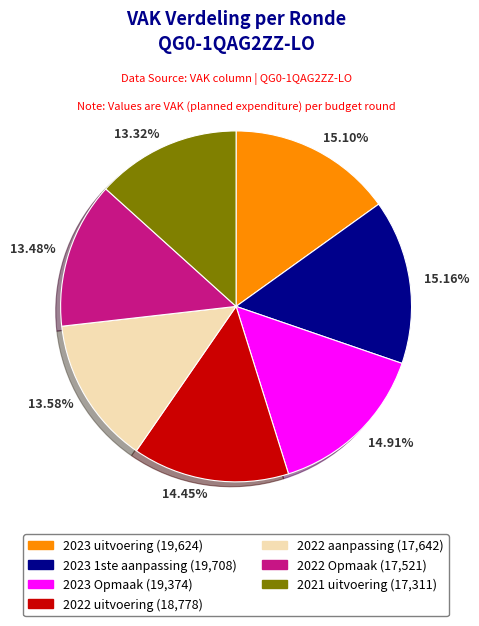

What is the ratio of the value at 2022 Opmaak to the value at 2023 1ste aanpassing?

0.9